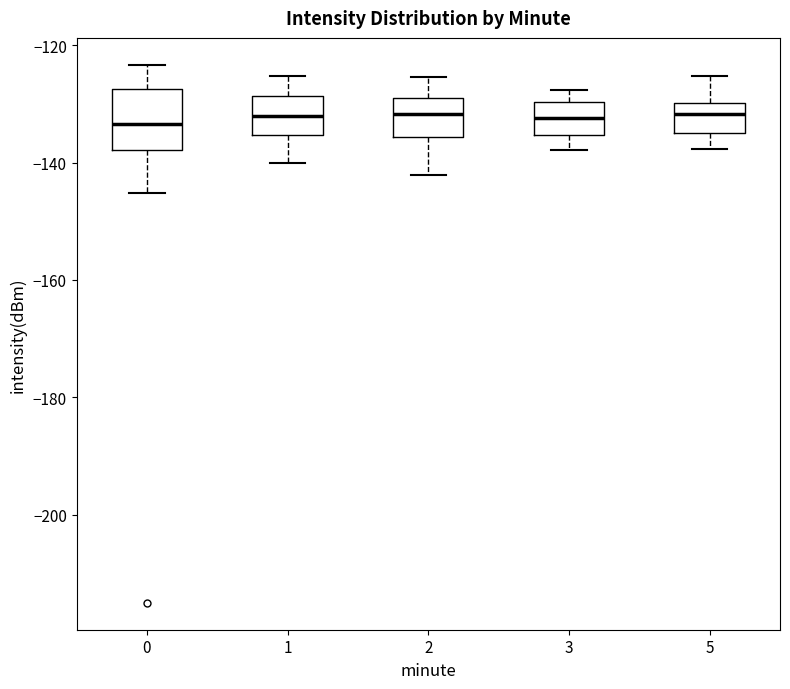

Reading left to right, read every box against the y-axis: the position of its median line, the range the box covers, and the ends of its whiskers. The values are not printed on the chart, so give them approximately, as read against the axis.

0: median -134, box -138 to -128, whiskers -146 to -124
1: median -132, box -136 to -128, whiskers -140 to -126
2: median -132, box -136 to -128, whiskers -142 to -126
3: median -132, box -136 to -130, whiskers -138 to -128
5: median -132, box -134 to -130, whiskers -138 to -126